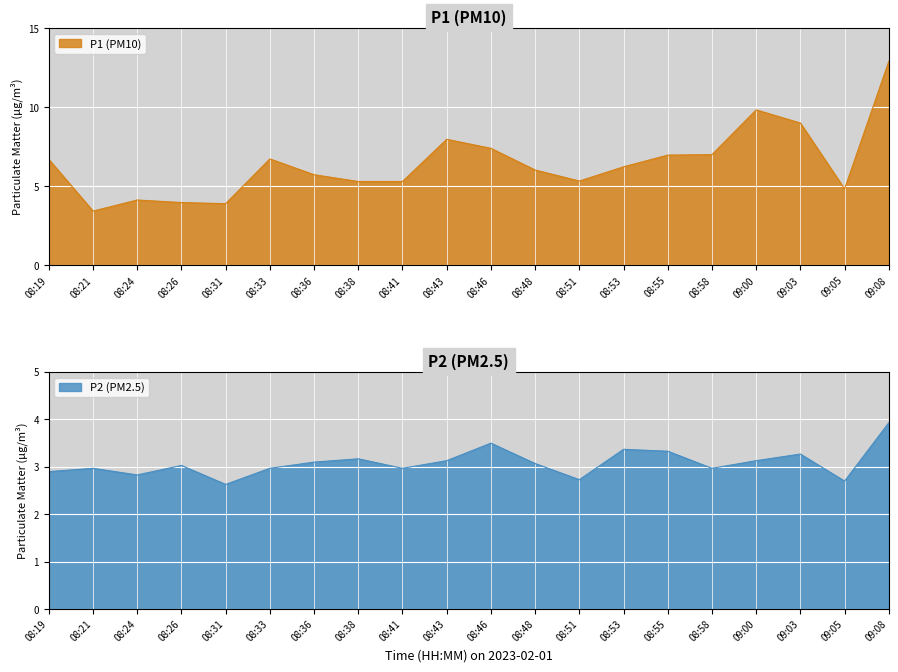

Rank the series by their average value, from highest to lowest.

P1, P2